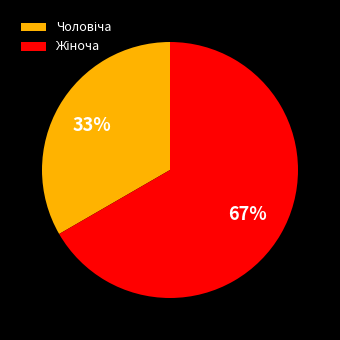

Is there any slice that represents more than half of the pie?

Yes